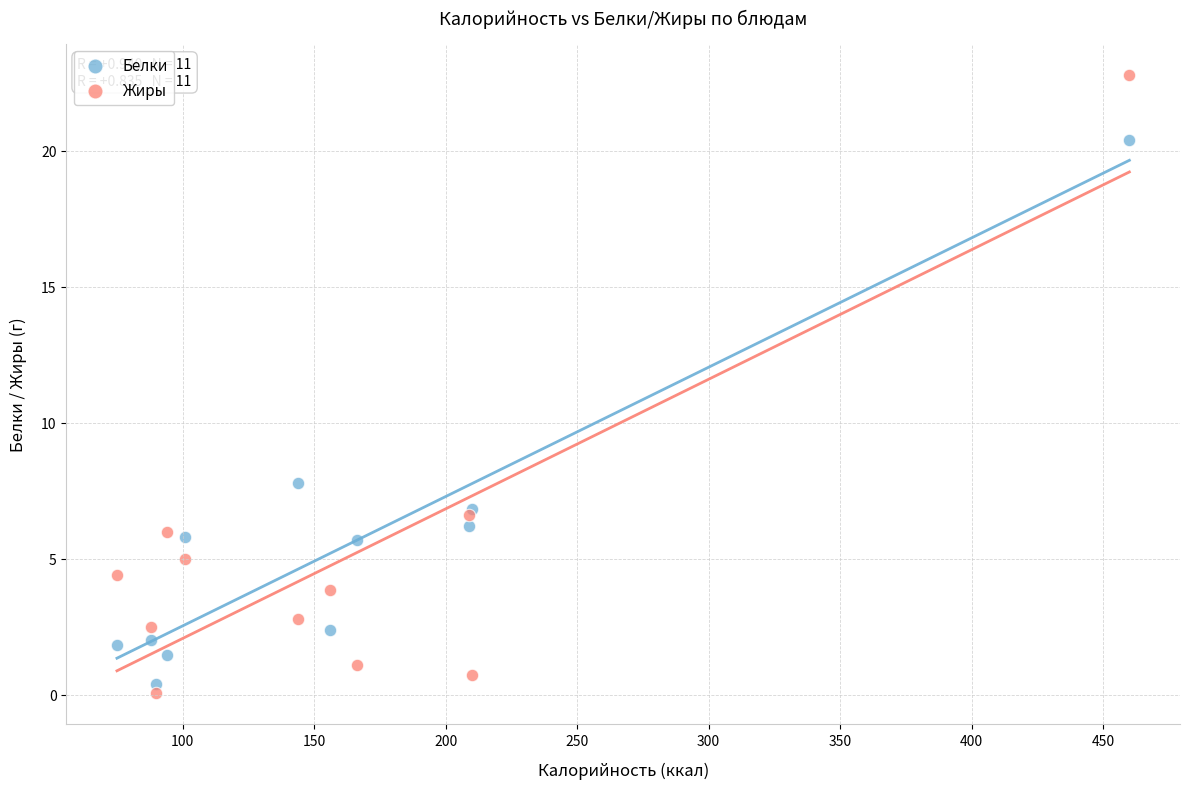

Which series has the widest spread of Y values?

Жиры